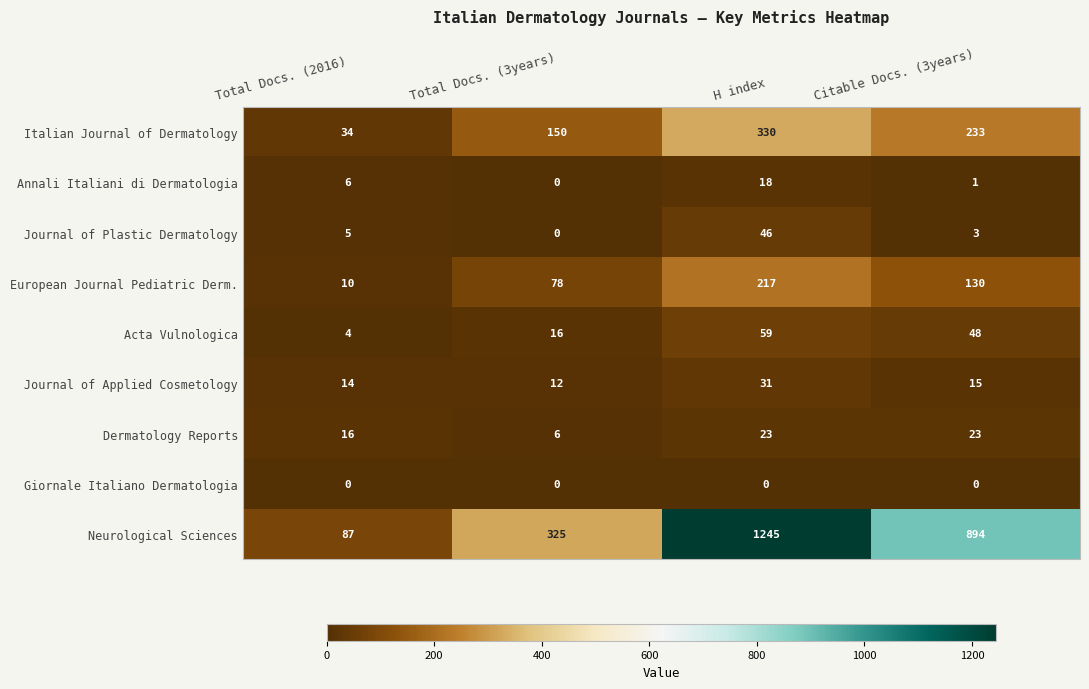

List the series in order of their peak value, highest first.

Neurological Sciences, Italian Journal of Dermatology, European Journal Pediatric Derm., Acta Vulnologica, Journal of Plastic Dermatology, Journal of Applied Cosmetology, Dermatology Reports, Annali Italiani di Dermatologia, Giornale Italiano Dermatologia